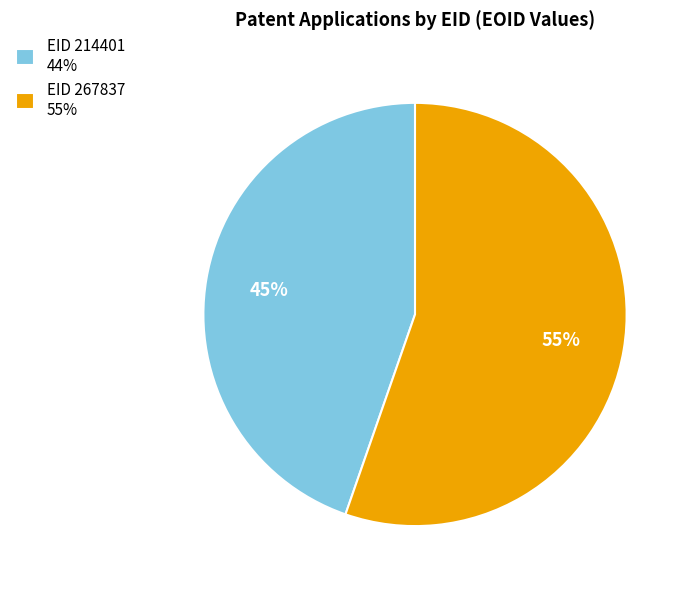

What is the smallest slice in the pie chart?

EID 214401 44%